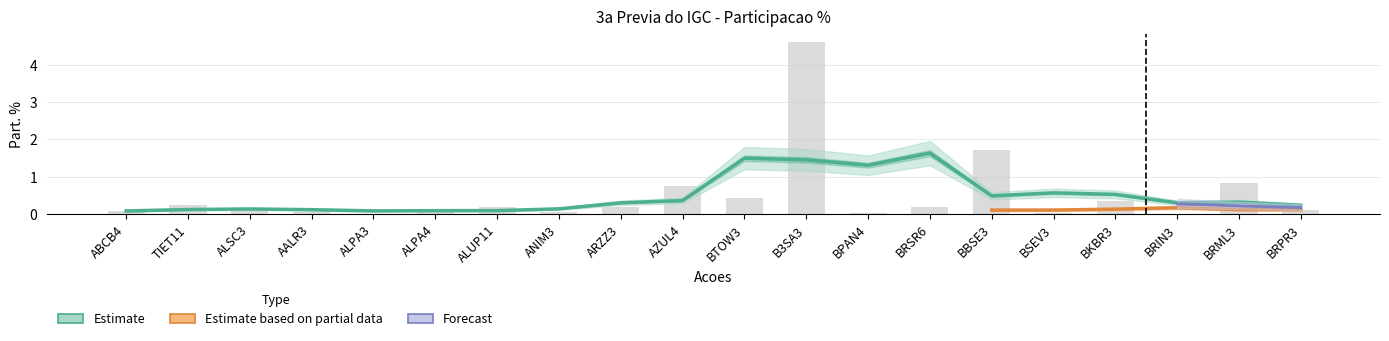

What is the sum of all Estimate values?

10.1